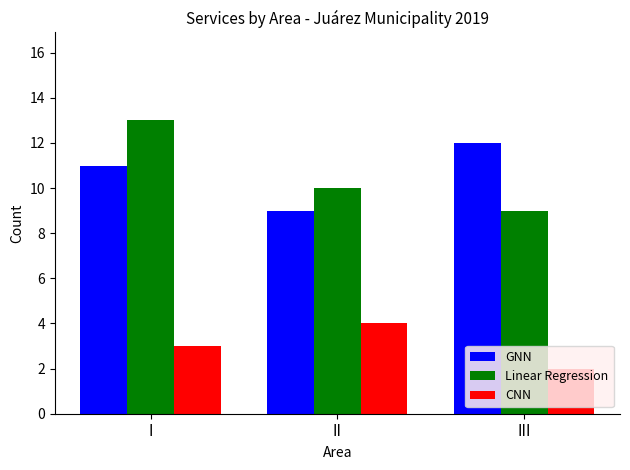

Which series changed the most between I and III?

Linear Regression